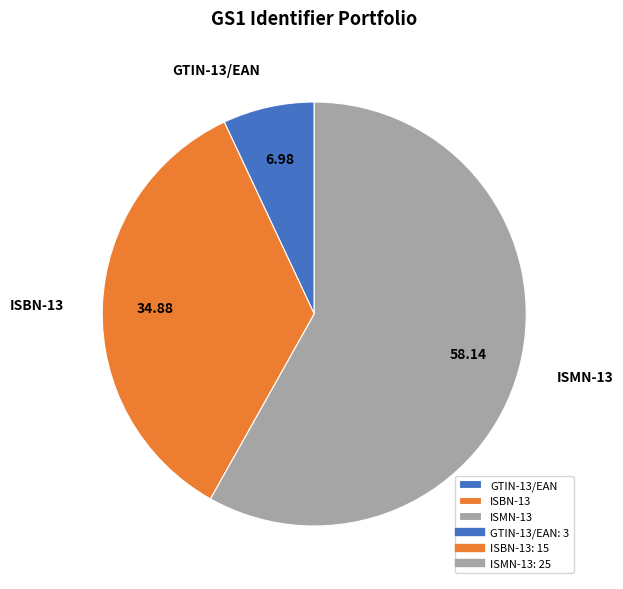

Between ISMN-13 and GTIN-13/EAN, which is larger?

ISMN-13